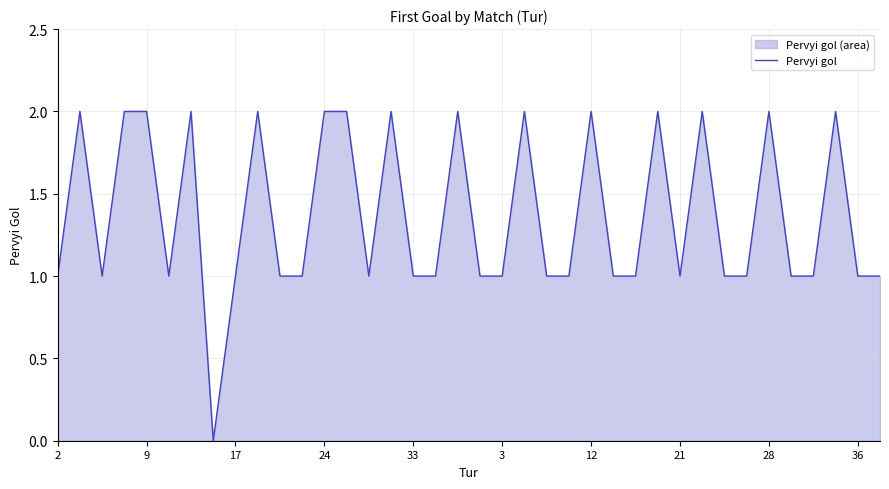

What is the change in value from 18 to 25?

-1